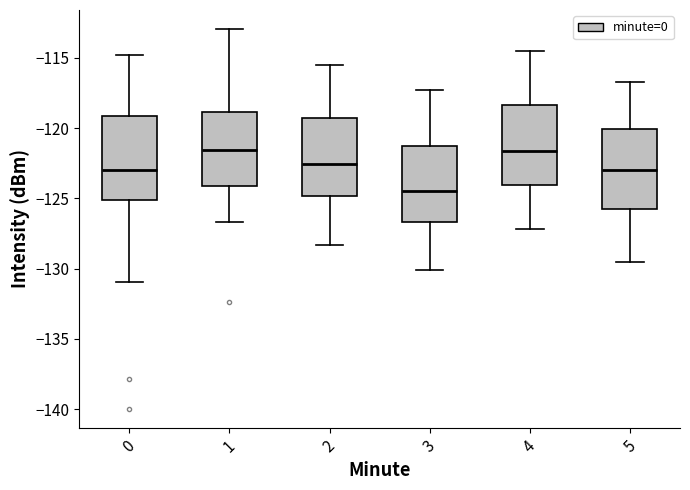

Reading left to right, read every box against the y-axis: the position of its median line, the range the box covers, and the ends of its whiskers. The values are not printed on the chart, so give them approximately, as read against the axis.

0: median -123.0, box -125.0 to -119.0, whiskers -131.0 to -115.0
1: median -121.5, box -124.0 to -119.0, whiskers -126.5 to -113.0
2: median -122.5, box -125.0 to -119.5, whiskers -128.5 to -115.5
3: median -124.5, box -126.5 to -121.5, whiskers -130.0 to -117.5
4: median -121.5, box -124.0 to -118.5, whiskers -127.0 to -114.5
5: median -123.0, box -125.5 to -120.0, whiskers -129.5 to -116.5